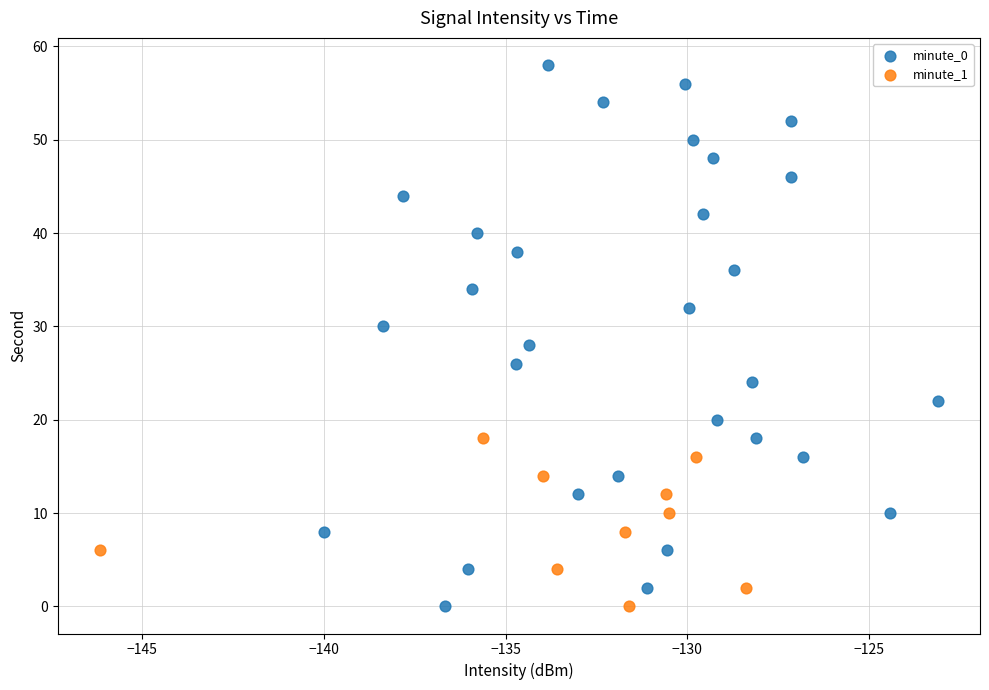

Which series has the widest spread of Y values?

minute_0